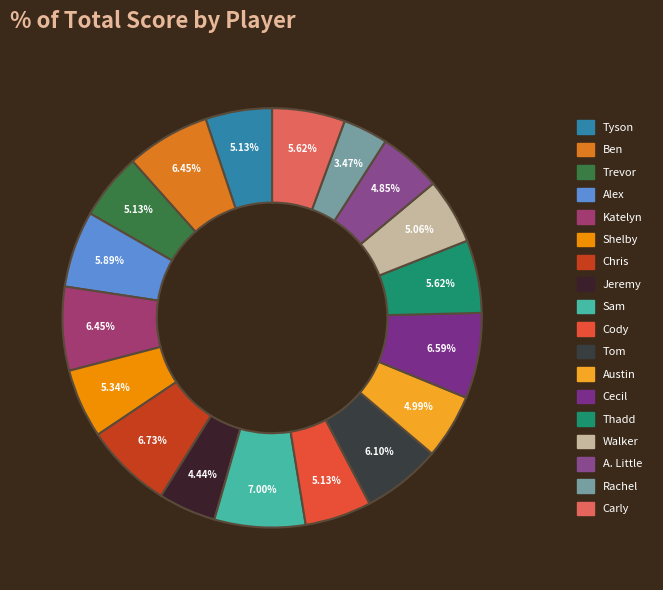

Count the number of slices in the pie.

18